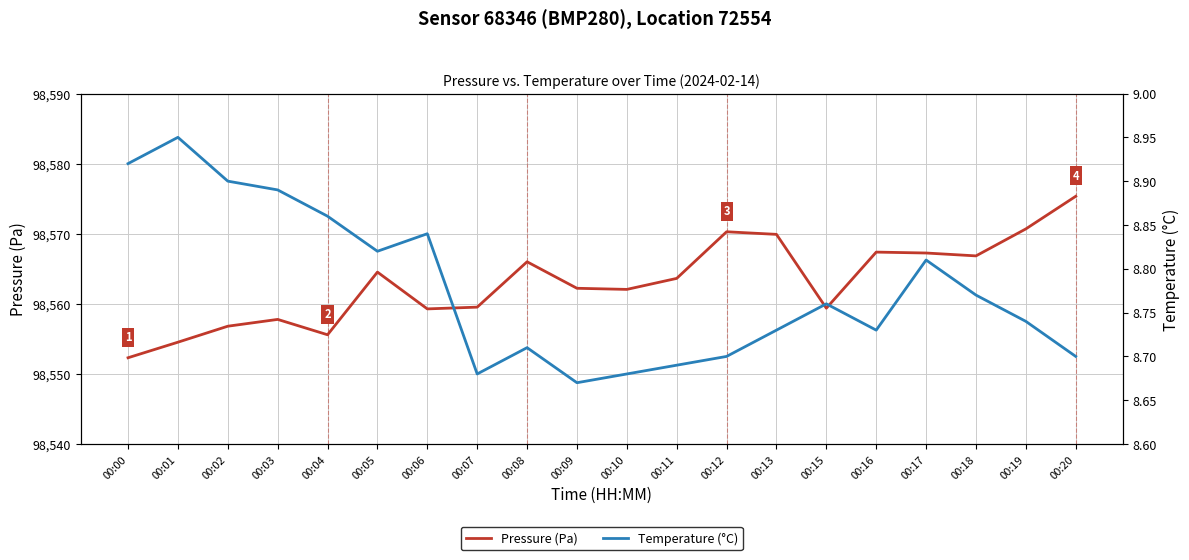

What is the total value across all series at 00:06?

98568.1